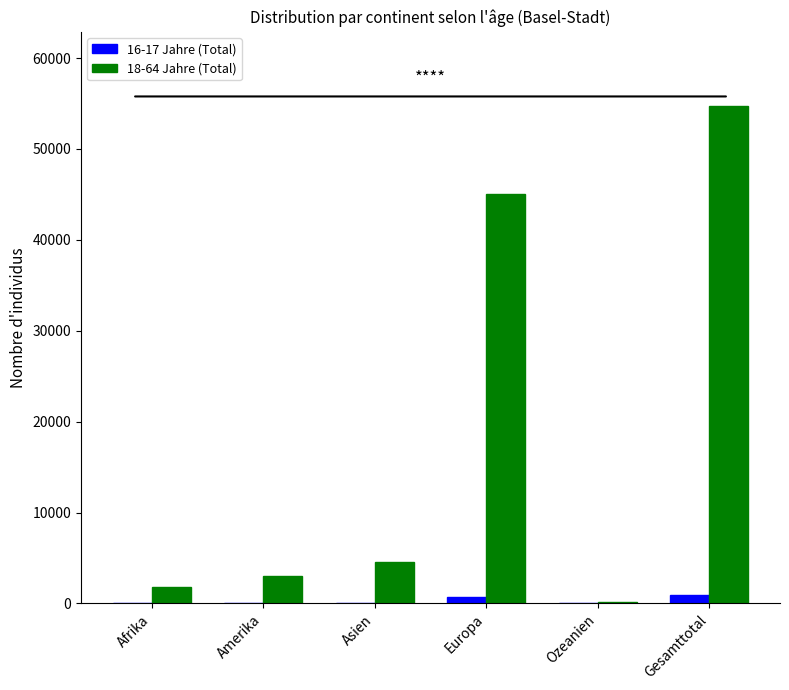

What is the difference between the 18-64 Jahre (Total) values at Europa and Amerika?

42002